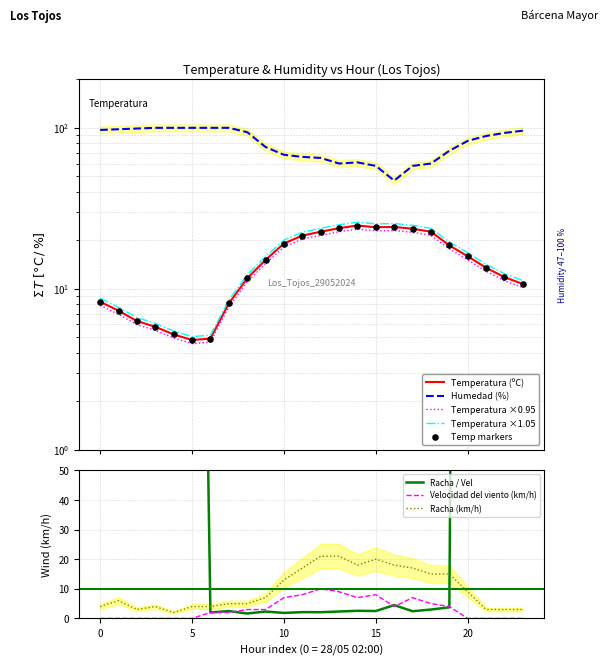

At how many categories does at least one series exceed 18?

24